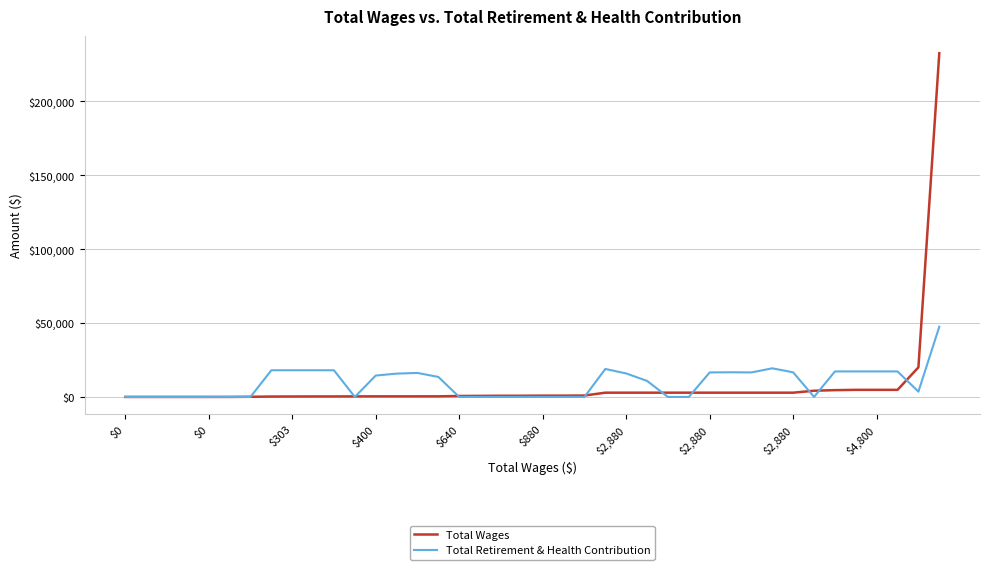

What is the highest value of the Total Retirement & Health Contribution series?

47523